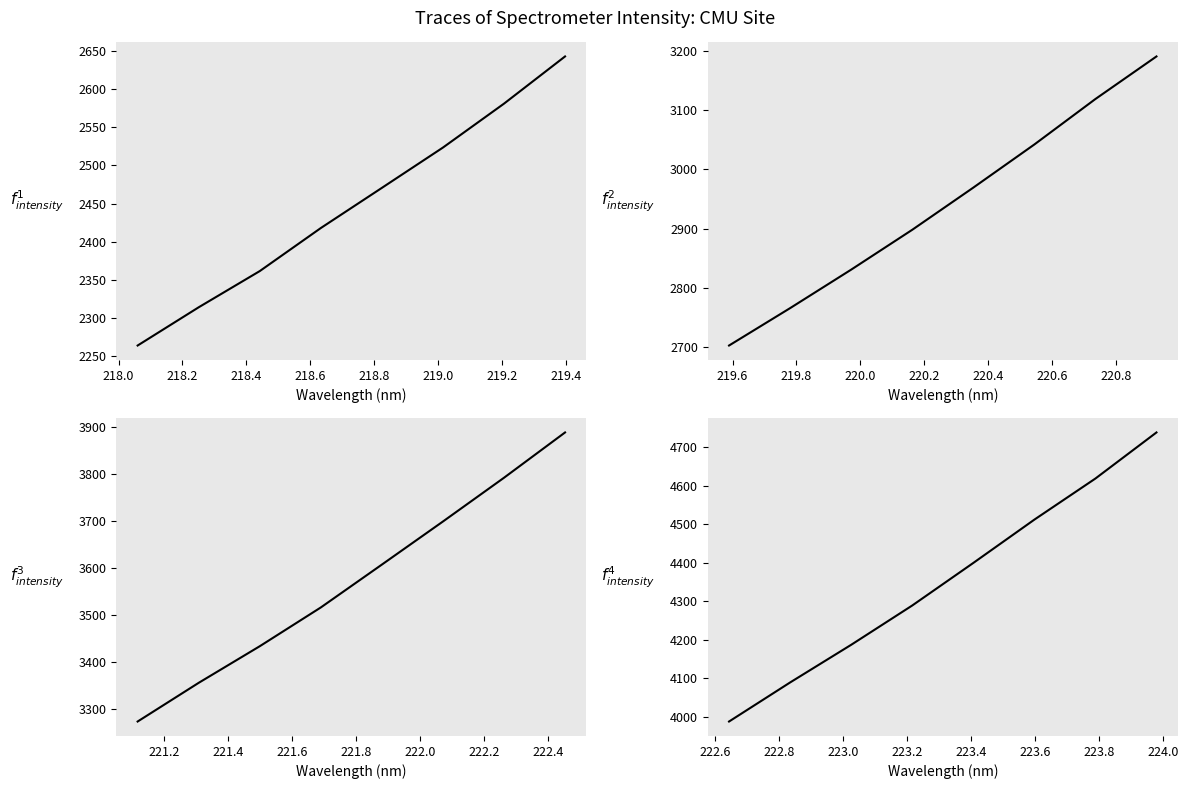

What is the total value across all series at 218.6?

13446.4